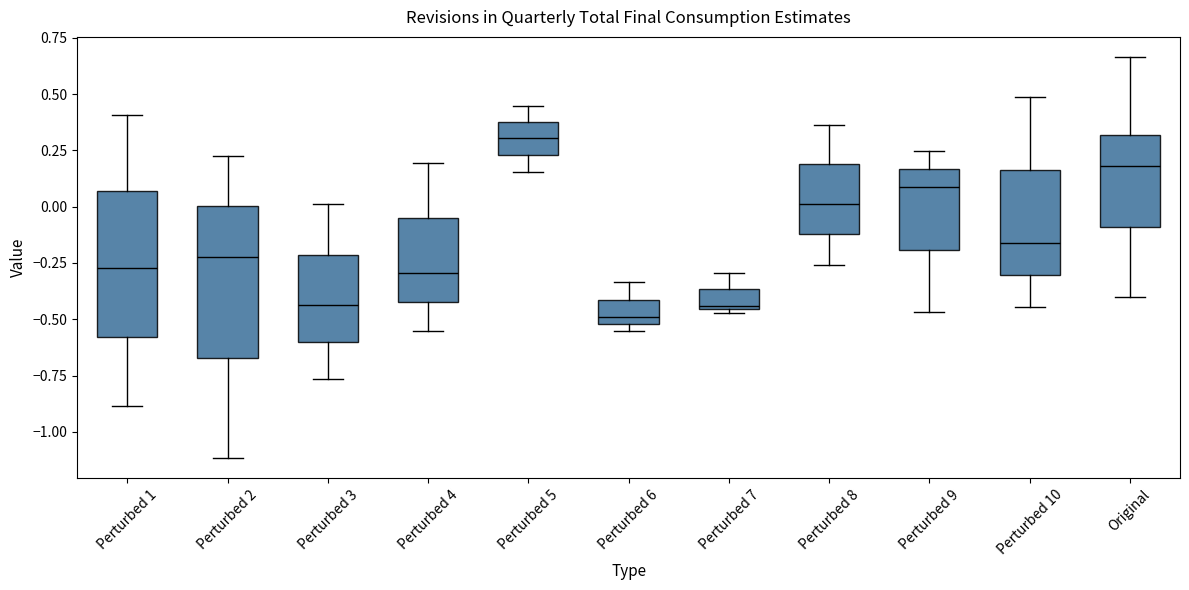

Which box has the highest median line?

Perturbed 5